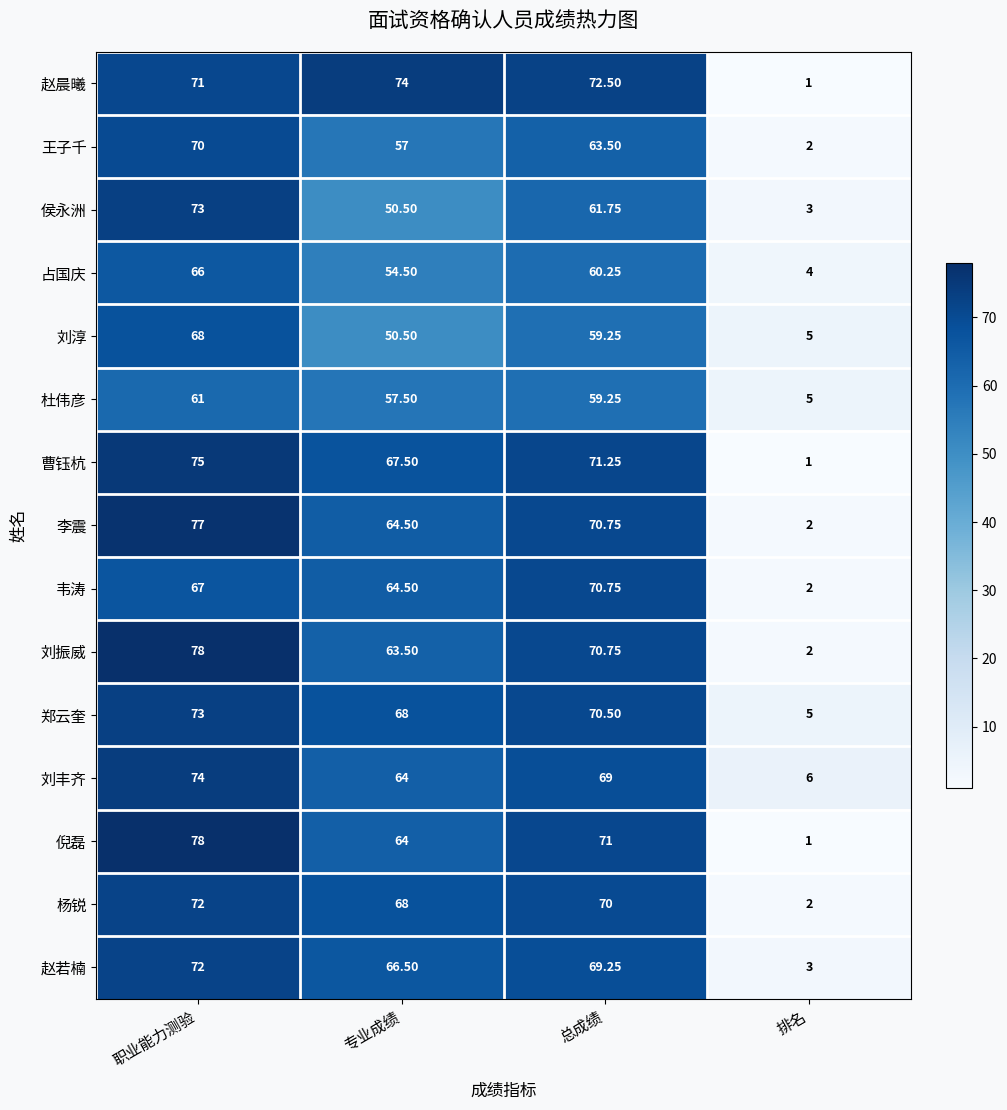

What is the difference between the highest and lowest values at 职业能力测验?

17.0